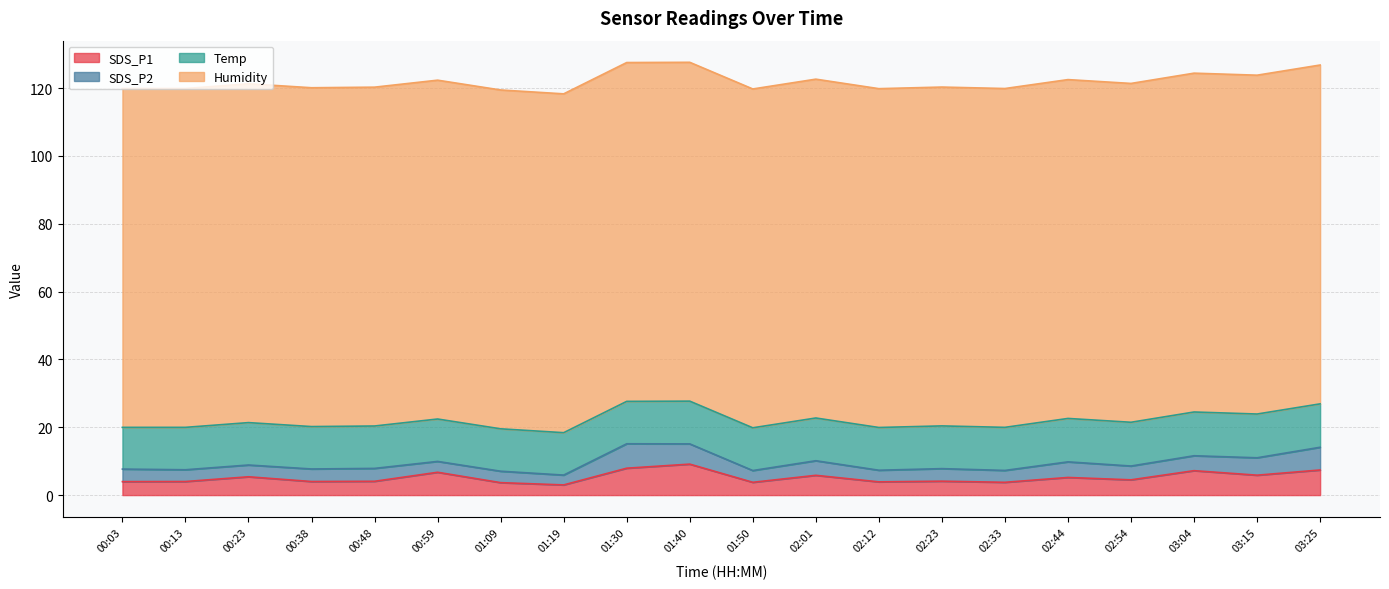

Which series has the largest range (max minus min)?

SDS_P1